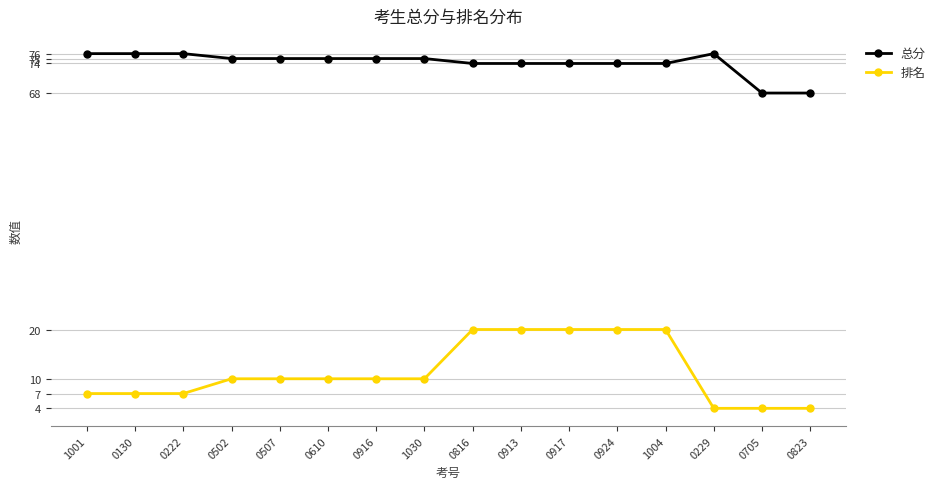

How many distinct data groups are displayed?

2